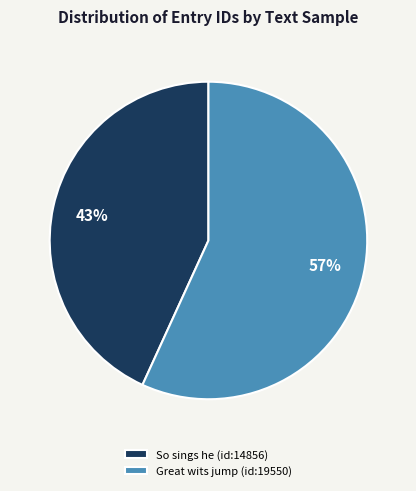

To the nearest percent, what is the difference between the largest and smallest slice percentages?

14%